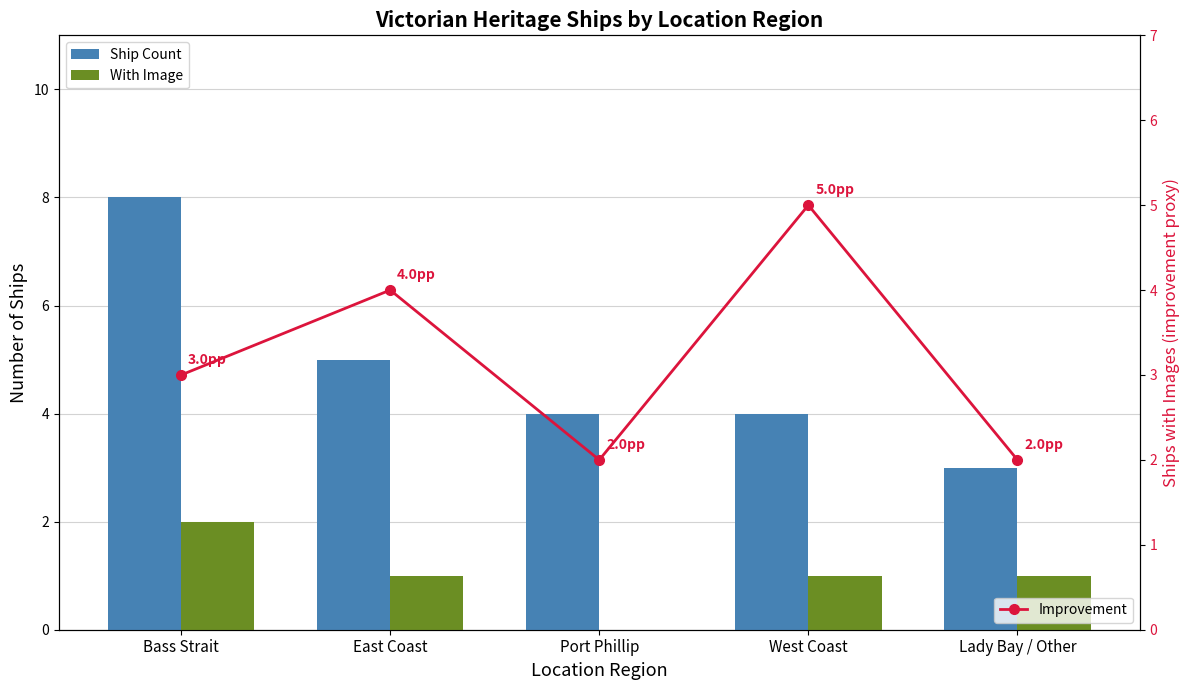

What is the sum of all Improvement values?

16